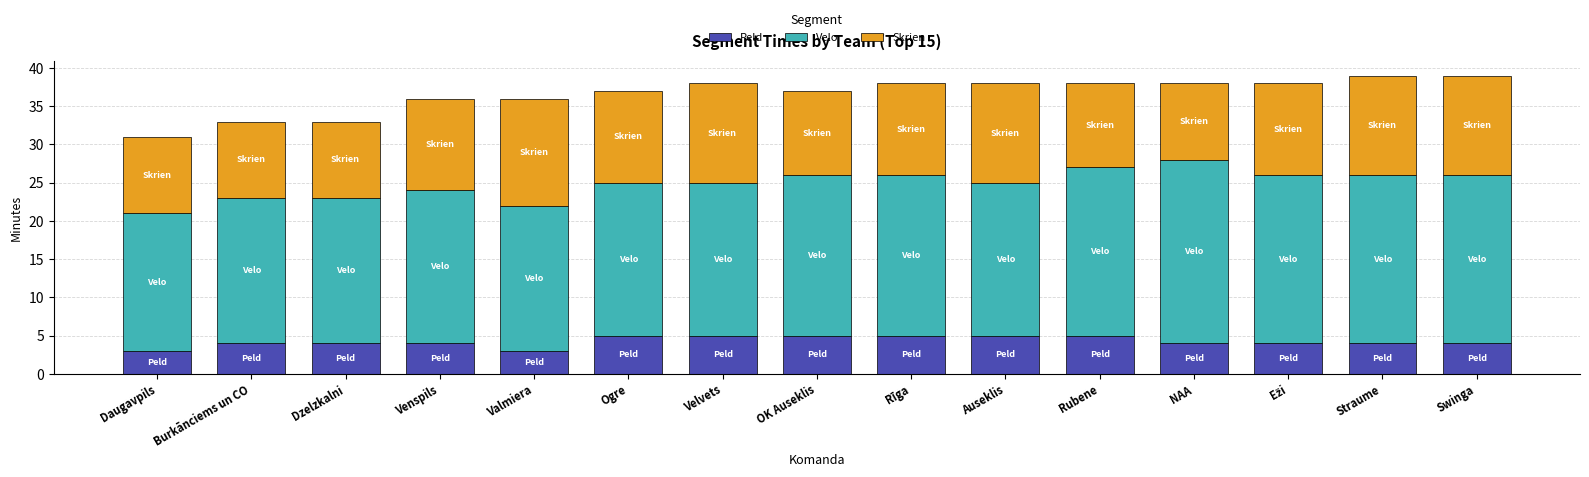

The Peld series shows 2 at NAA. True or false?

False